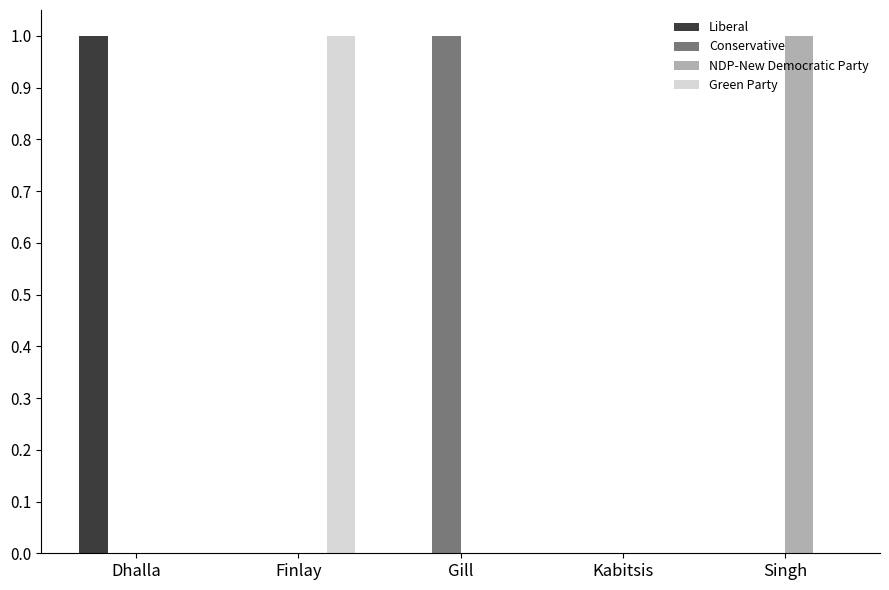

Is the value of Green Party at Finlay greater than the value of Liberal at Finlay?

Yes